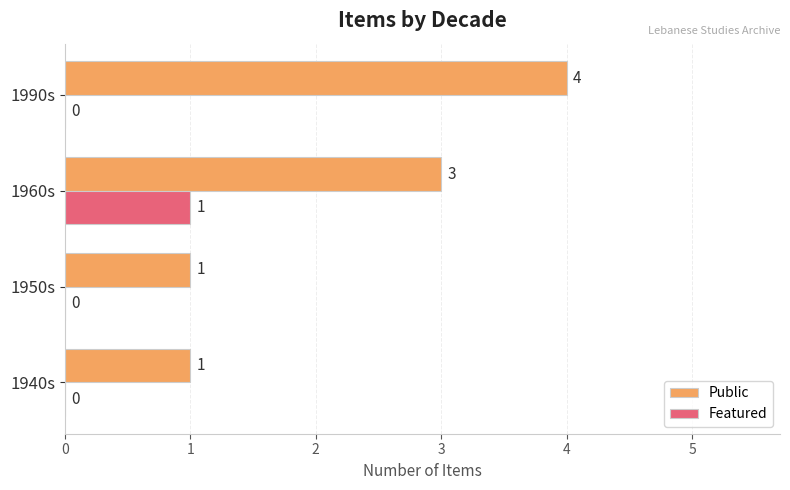

Which series has the largest total across all categories?

Public